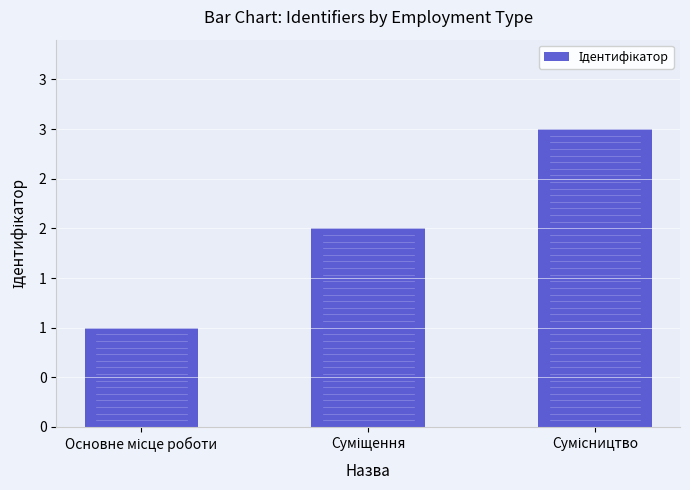

What is the maximum value shown in the chart?

3